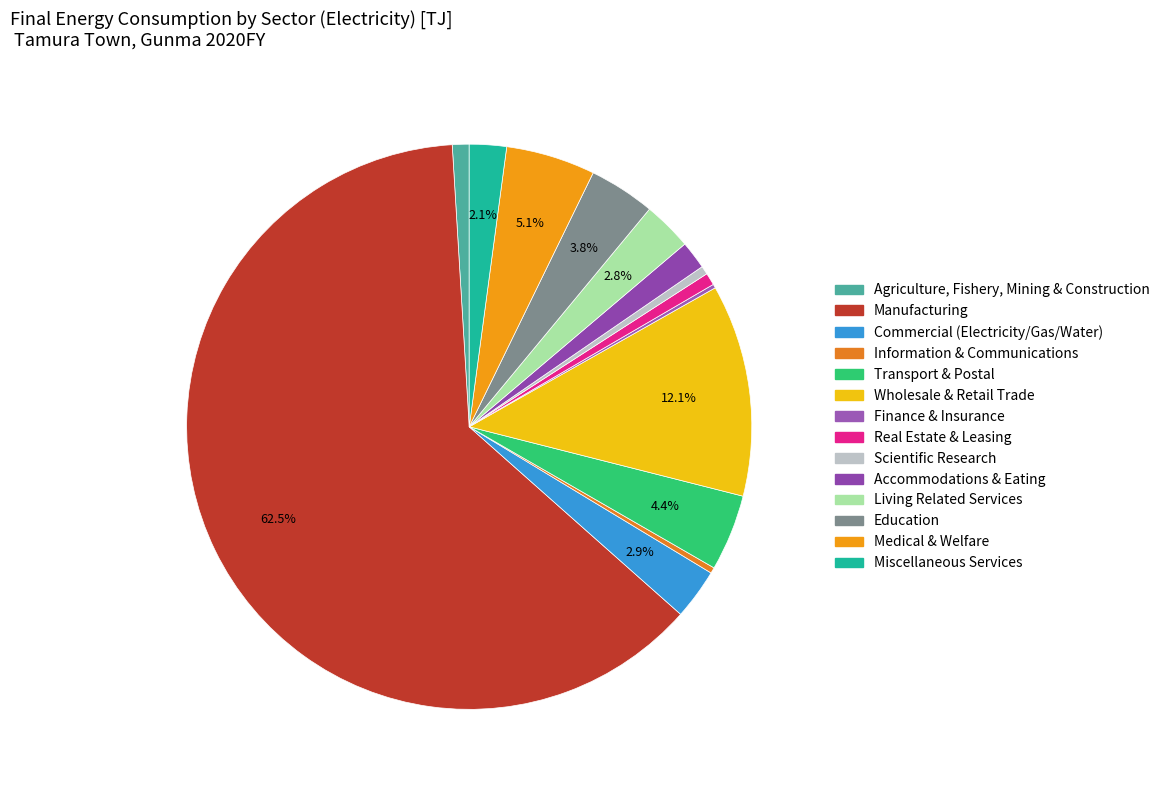

What is the change in value from Medical & Welfare to Miscellaneous Services?

-16.2